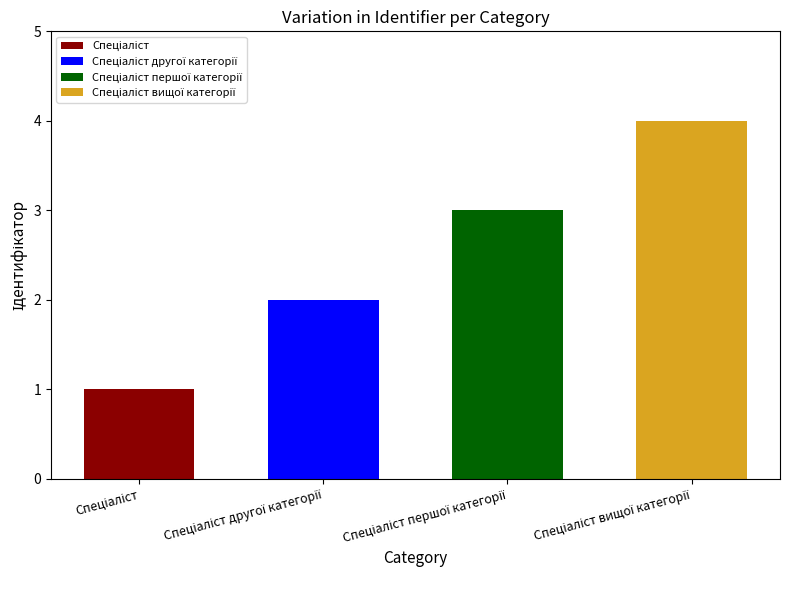

Reading right to left, transcribe all the data shown in this chart.

Спеціаліст вищої категорії=4	Спеціаліст першої категорії=3	Спеціаліст другої категорії=2	Спеціаліст=1